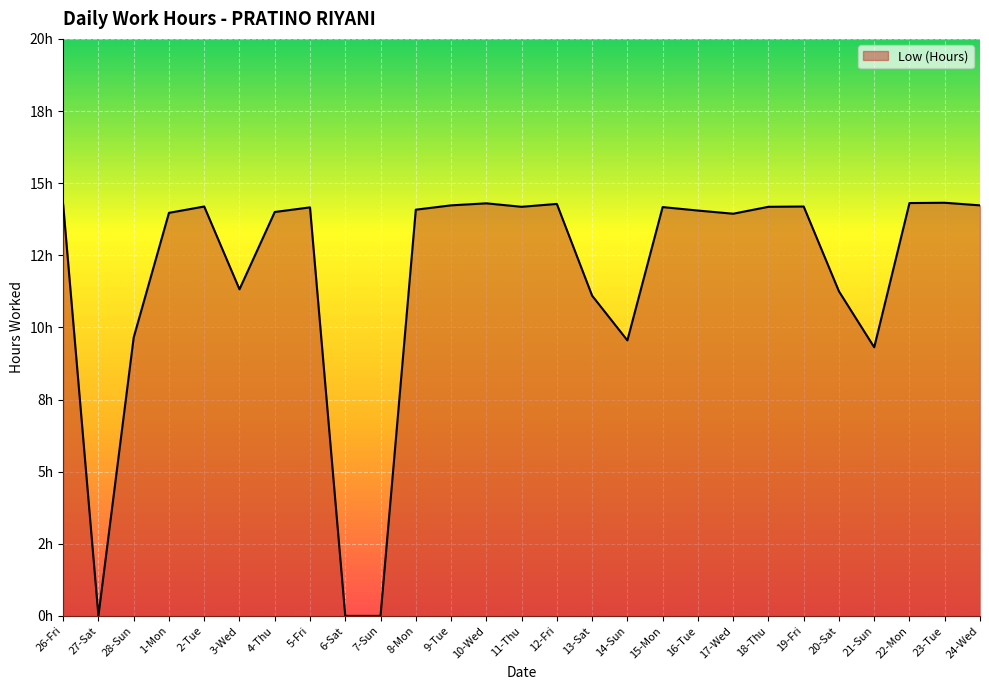

Which label corresponds to the largest value in the chart?

23-Tue